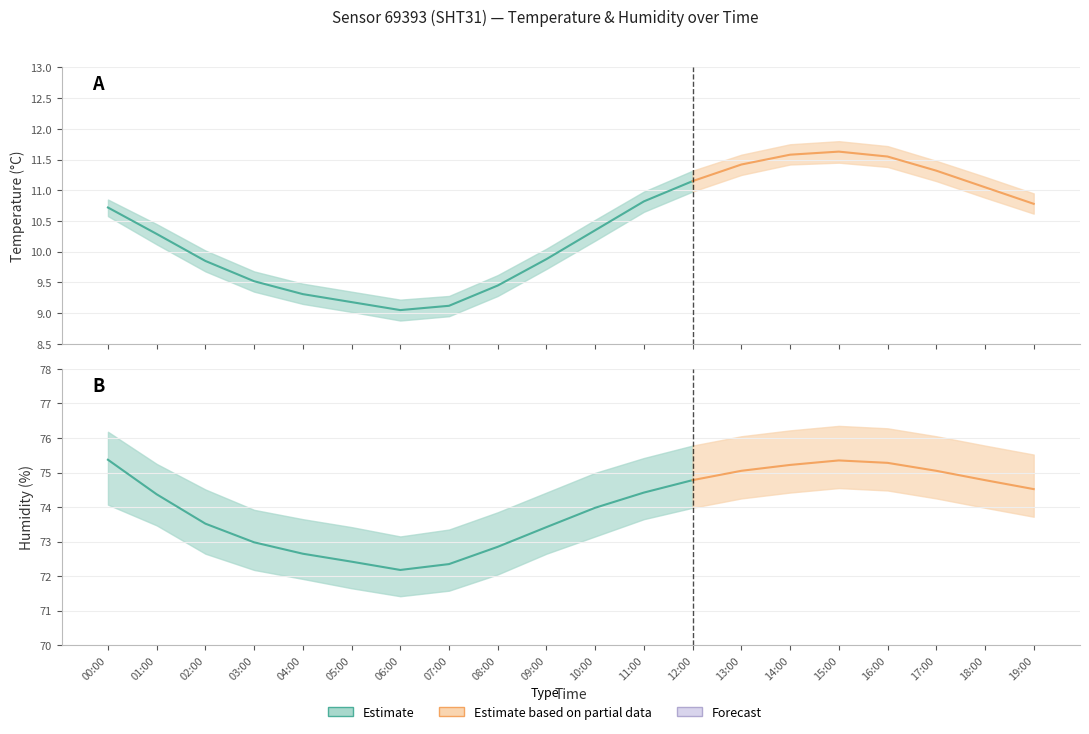

How many data points in humidity_upper are less than 75?

9